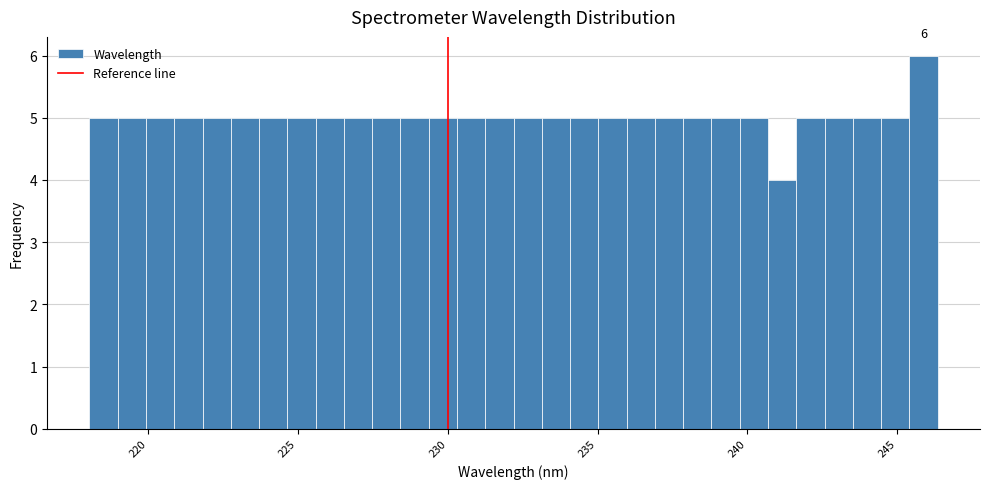

Read against the x-axis, roughly where is the centre of the tallest bar?

246.0